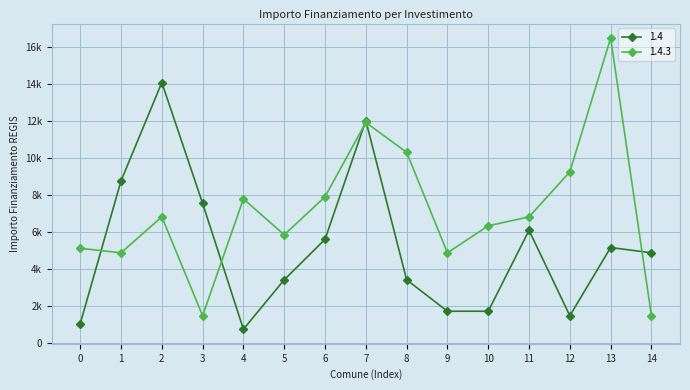

What are all the series names shown in the legend?

1.4, 1.4.3